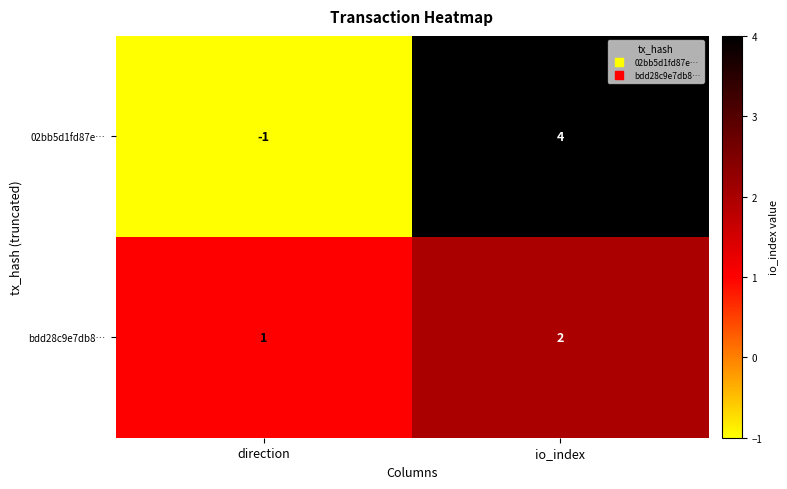

Which series has the largest range (max minus min)?

02bb5d1fd87e…